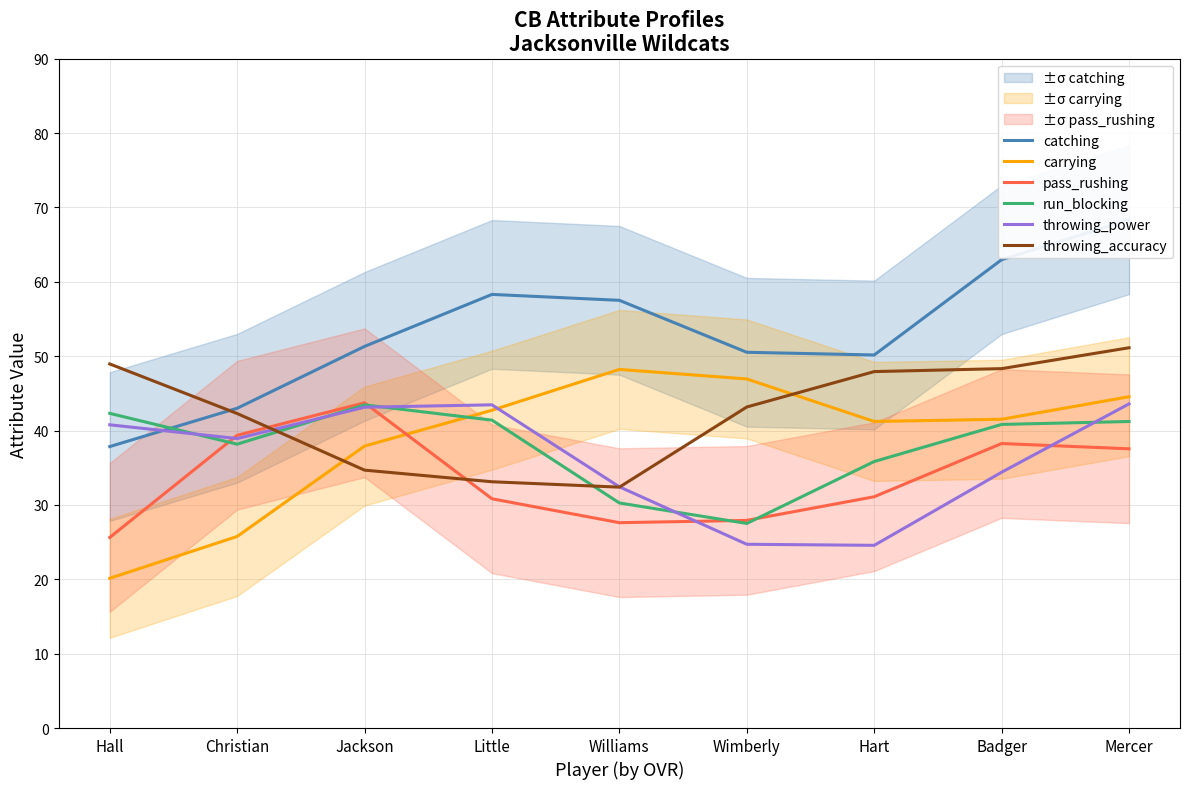

How many data points in catching are less than 51?

4